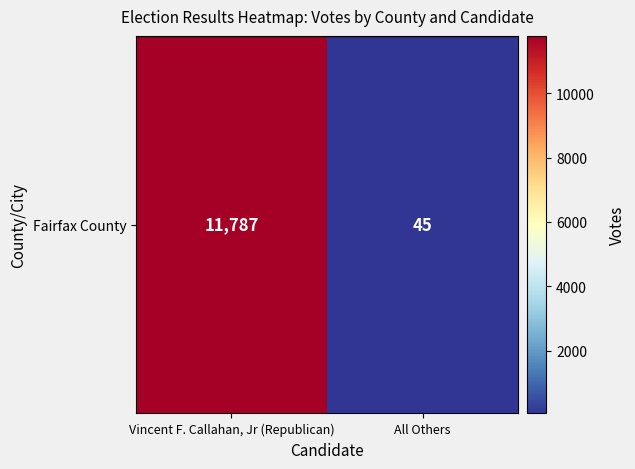

What value does the data have at All Others?

45